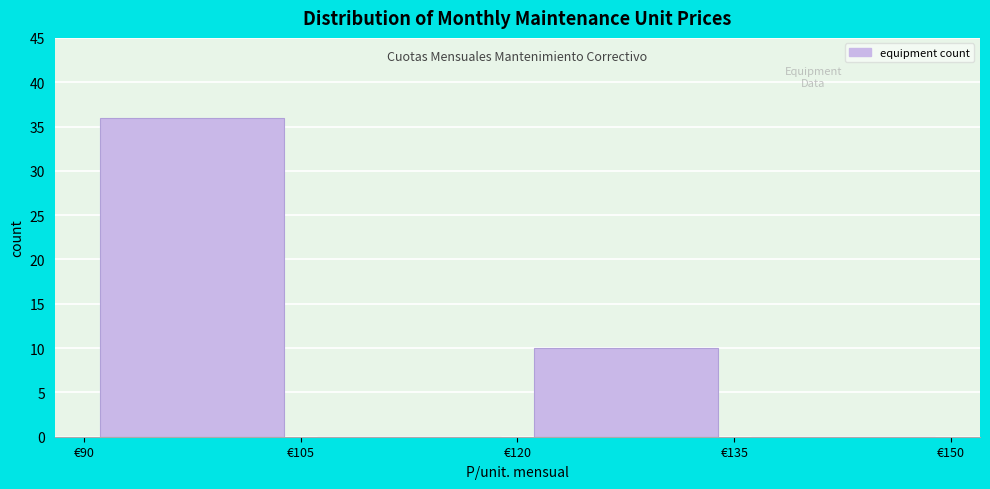

How tall is the bar that spans 120 to 135 on the x-axis? Neither the bar edges nor the heights are printed on the chart, so give them approximately, as read against the axes.

10